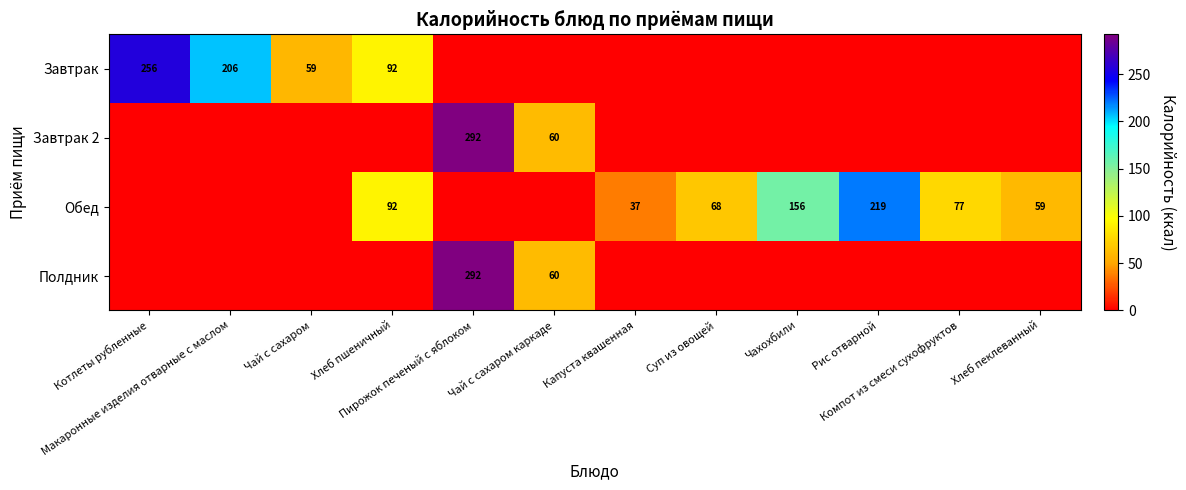

At which category is the sum across all series the highest?

Пирожок печеный с яблоком